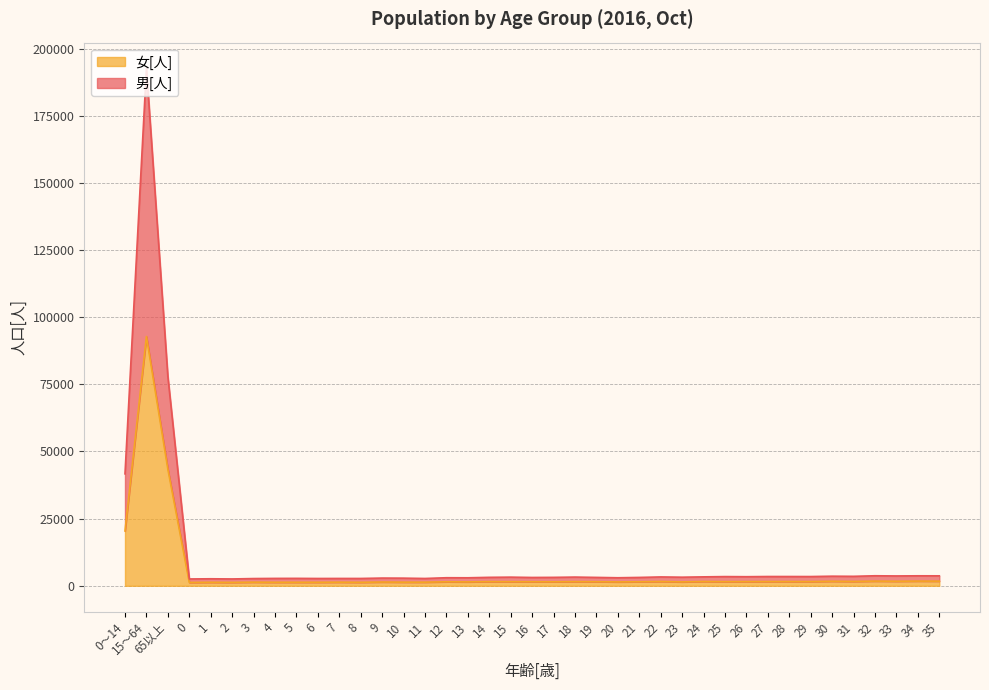

Is it true that 女[人] equals 892 at 9?

False